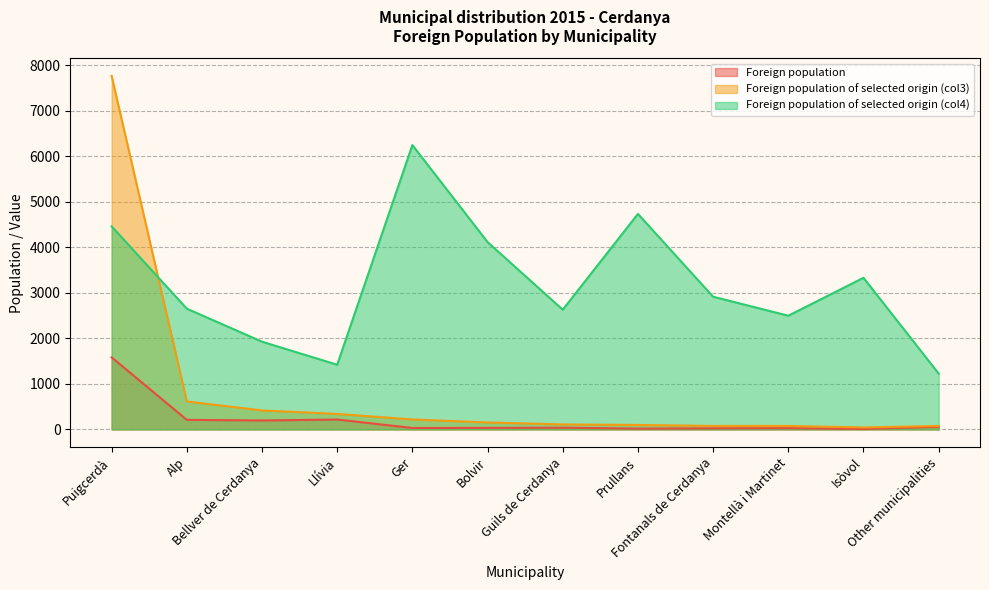

What is the lowest value of the Foreign population of selected origin (col4) series?

1228